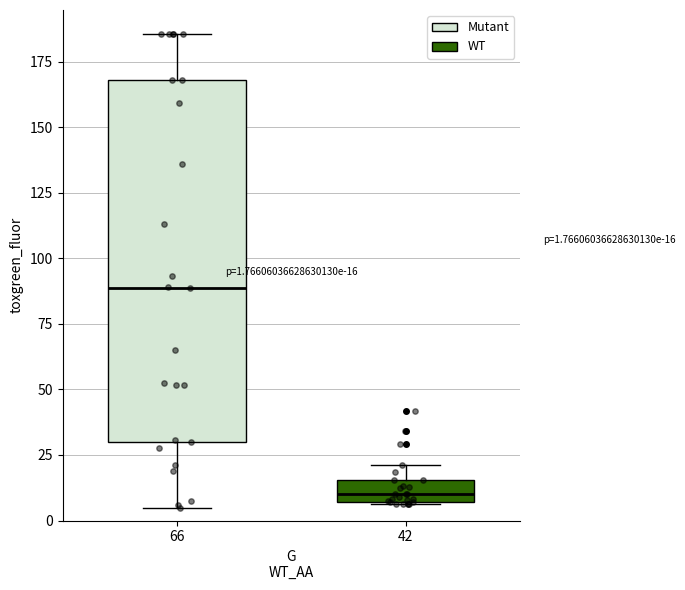

Which box is the tallest, from its lower edge to its upper edge?

66